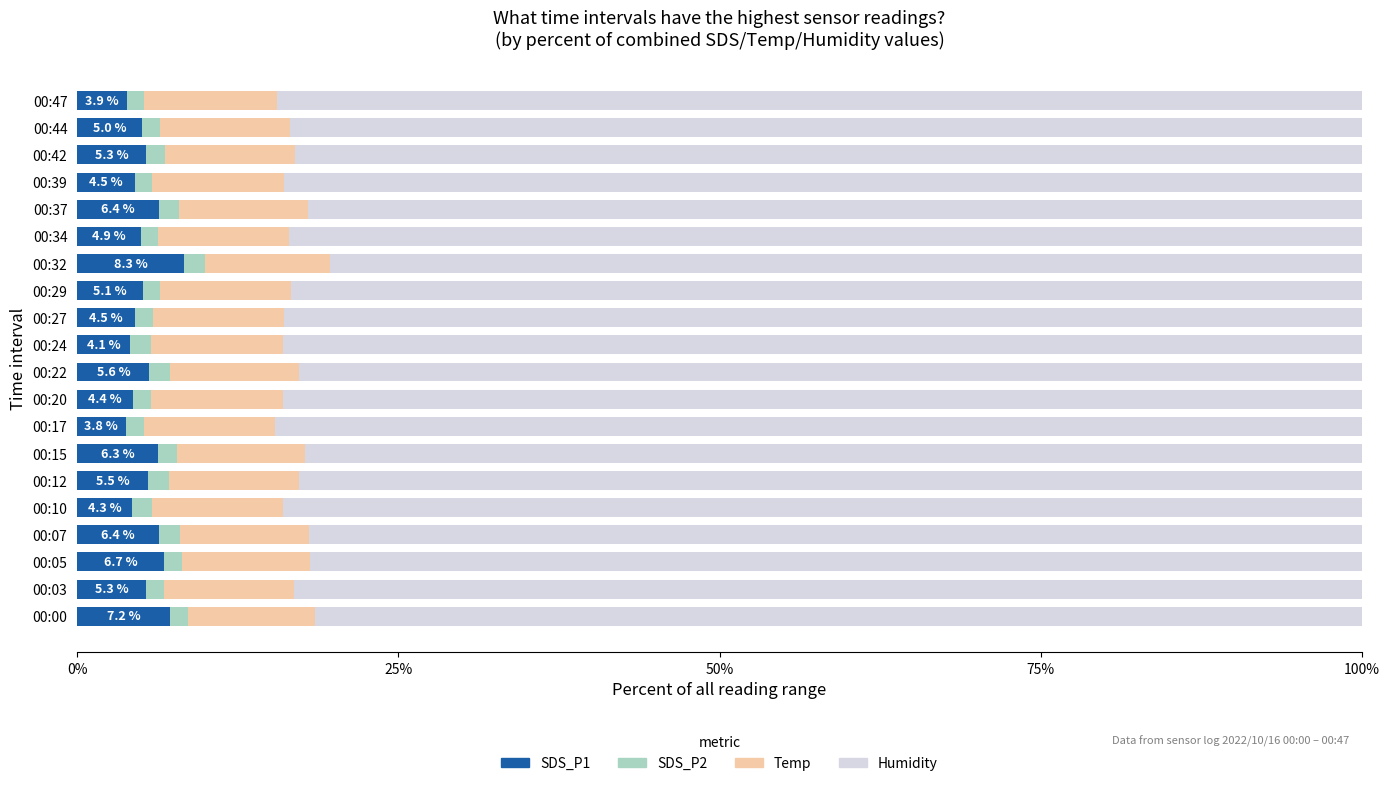

What is the minimum value for SDS_P1?

3.8